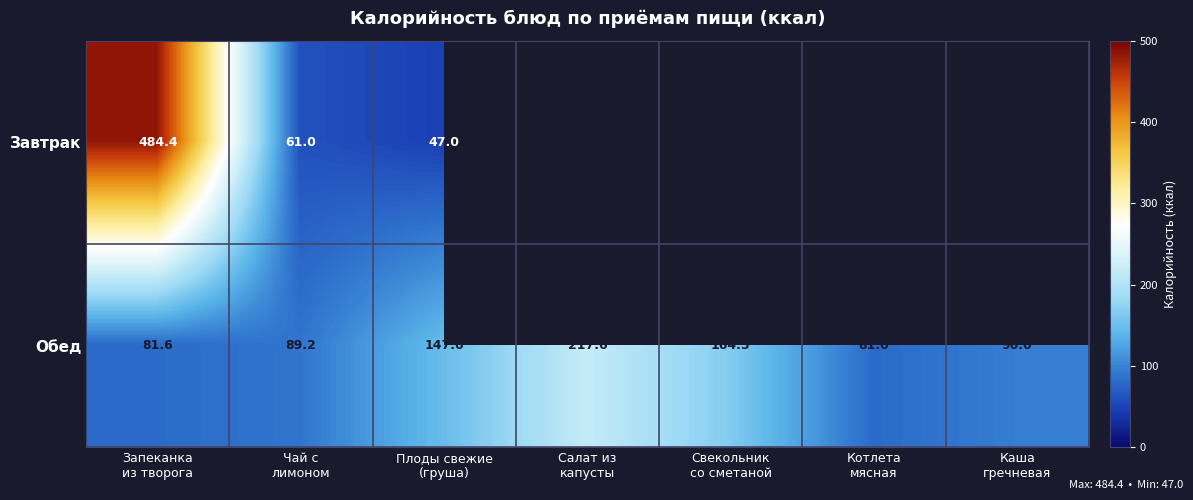

What is the difference between the second highest and second lowest values in the Обед series?

82.9